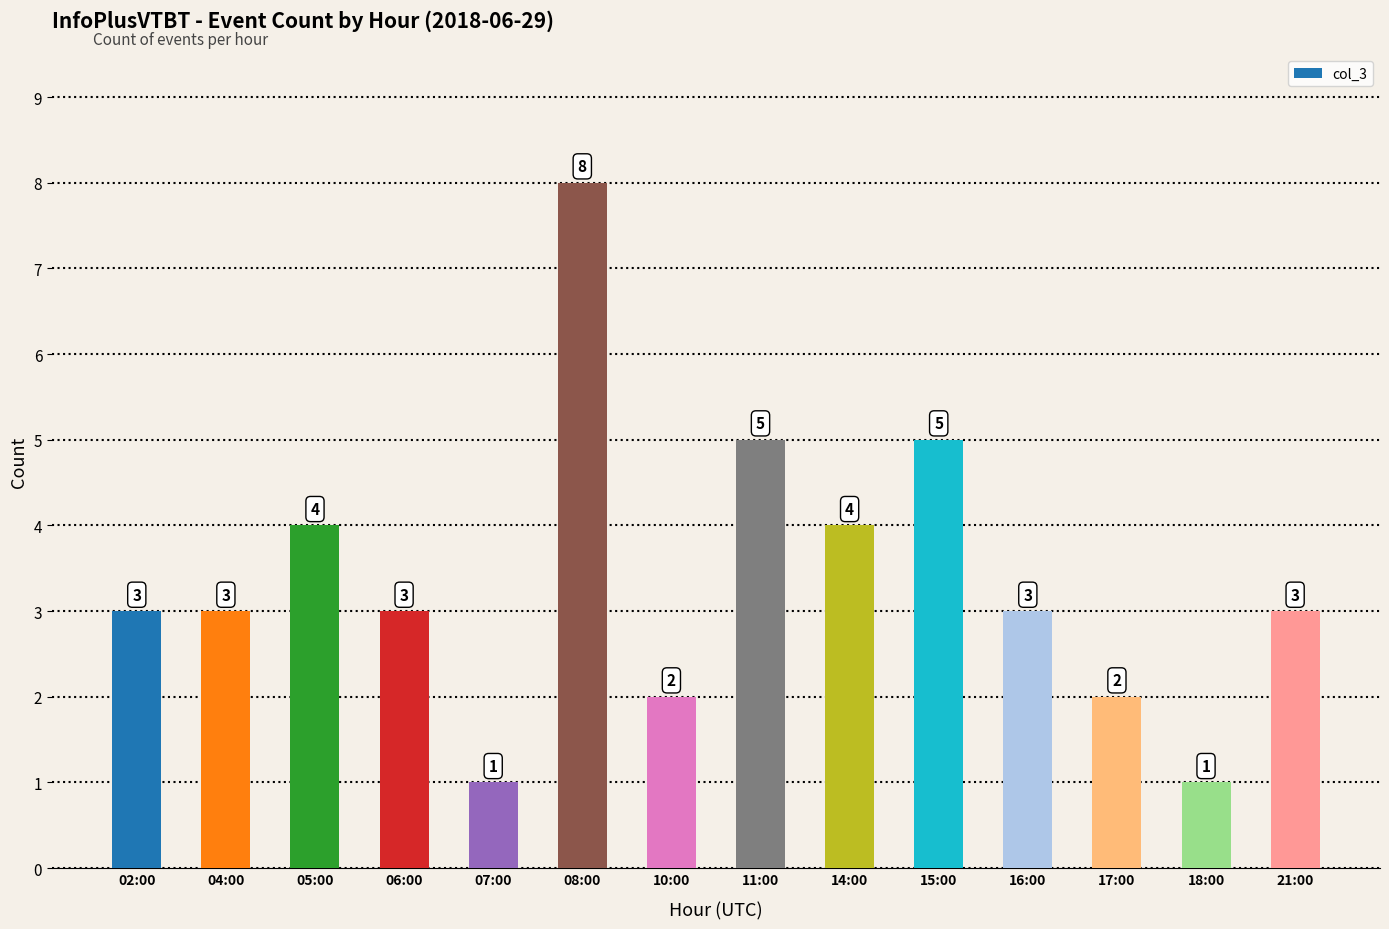

Reading left to right, list all the values displayed in this chart.

3	3	4	3	1	8	2	5	4	5	3	2	1	3